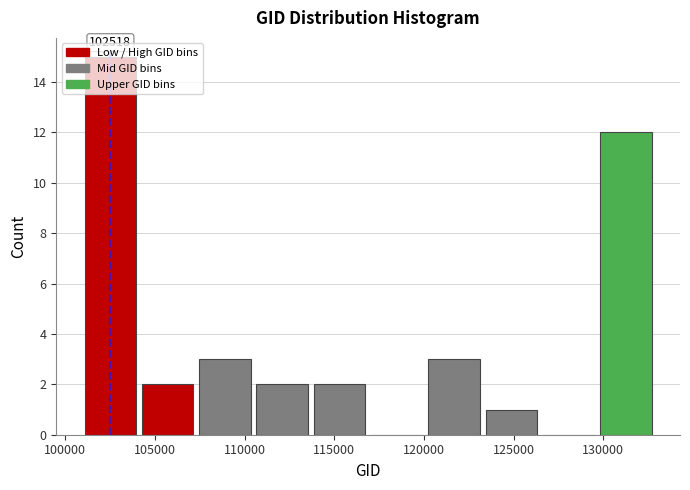

Which range on the x-axis has the tallest bar?

101000 to 104000